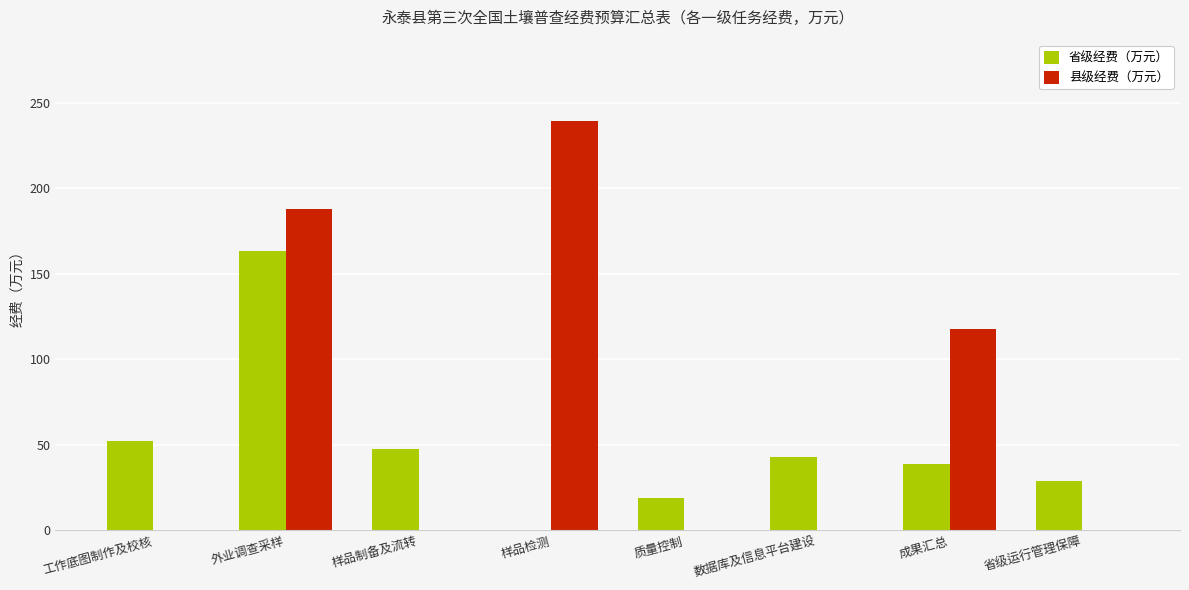

Between 数据库及信息平台建设 and 省级运行管理保障, which series saw the biggest shift?

省级经费（万元）